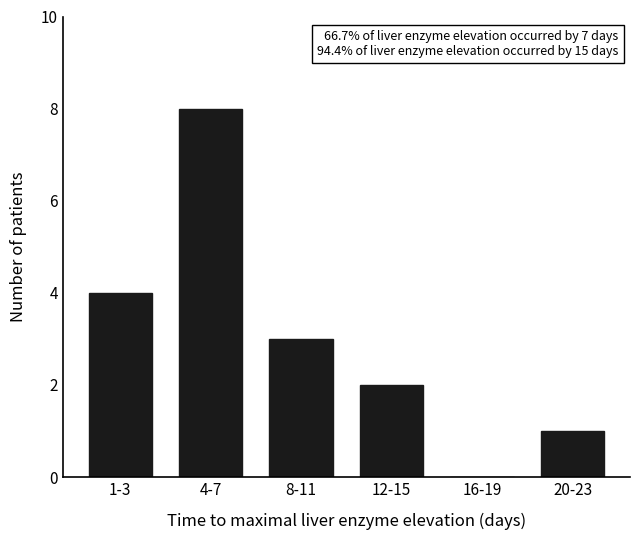

Reading left to right, extract all data points from this chart.

1-3=4	4-7=8	8-11=3	12-15=2	16-19=0	20-23=1